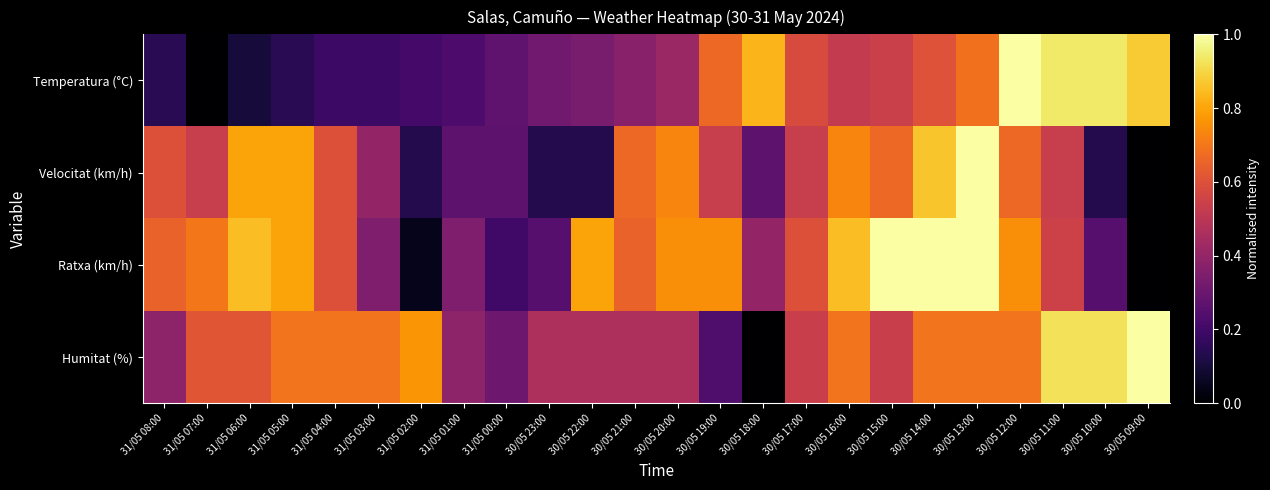

Which has a higher value, 30/05 18:00 or 30/05 13:00?

30/05 18:00